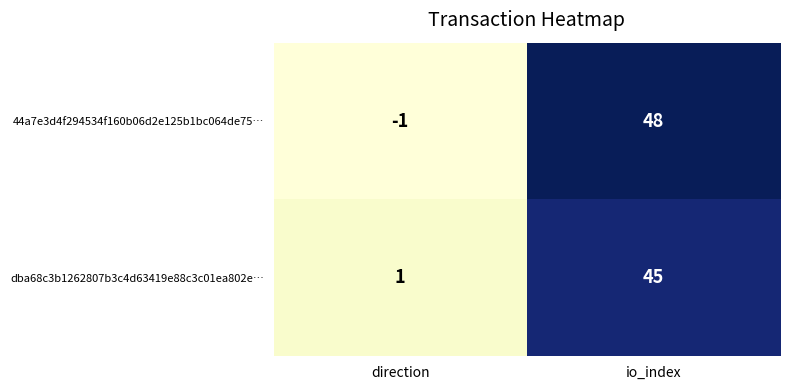

Is the value of dba68c3b1262807b3c4d63419e88c3c01ea802e… at direction greater than the value of 44a7e3d4f294534f160b06d2e125b1bc064de75… at direction?

Yes